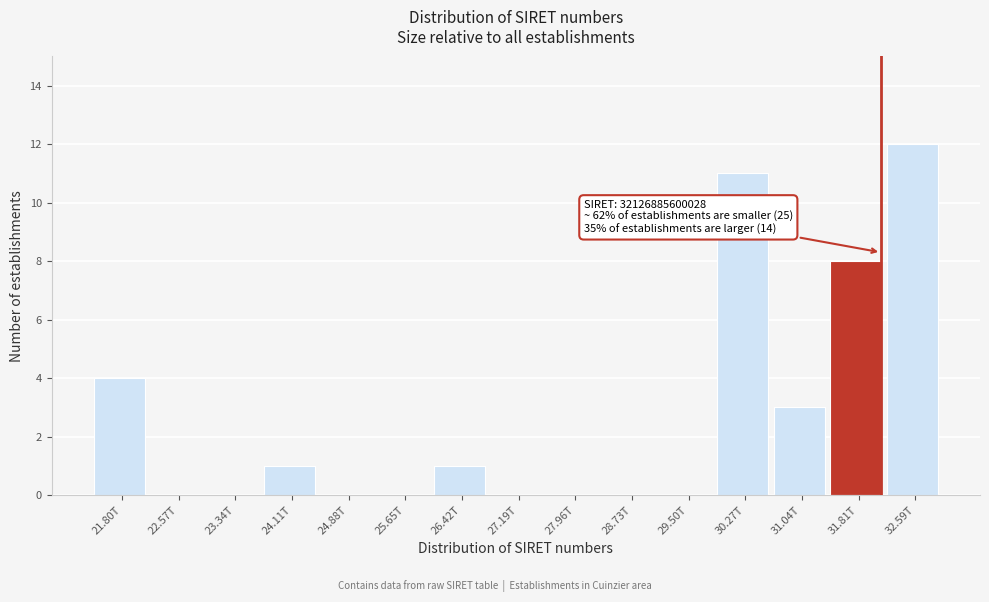

Reading left to right, extract all data points from this chart.

21.80T=4	22.57T=0	23.34T=0	24.11T=1	24.88T=0	25.65T=0	26.42T=1	27.19T=0	27.96T=0	28.73T=0	29.50T=0	30.27T=11	31.04T=3	31.81T=8	32.59T=12